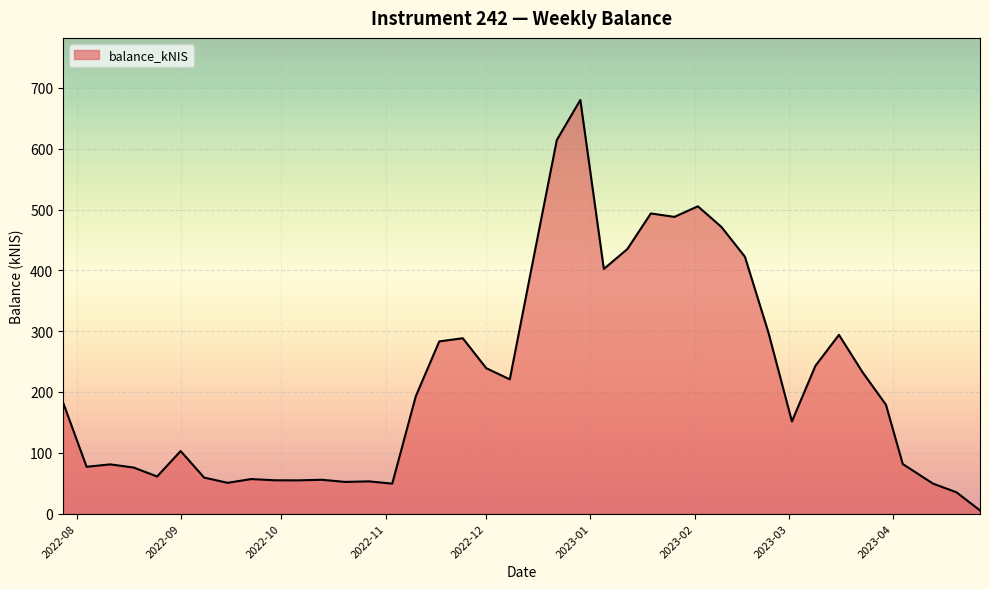

What is the maximum value shown in the chart?

680.4